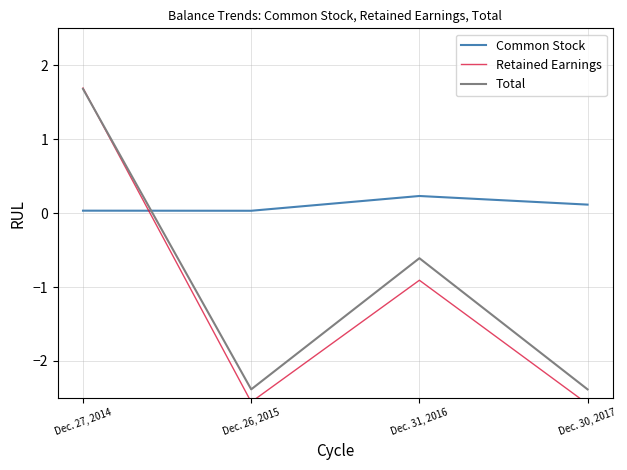

What is the total value across all series at Dec. 30, 2017?

-4.9